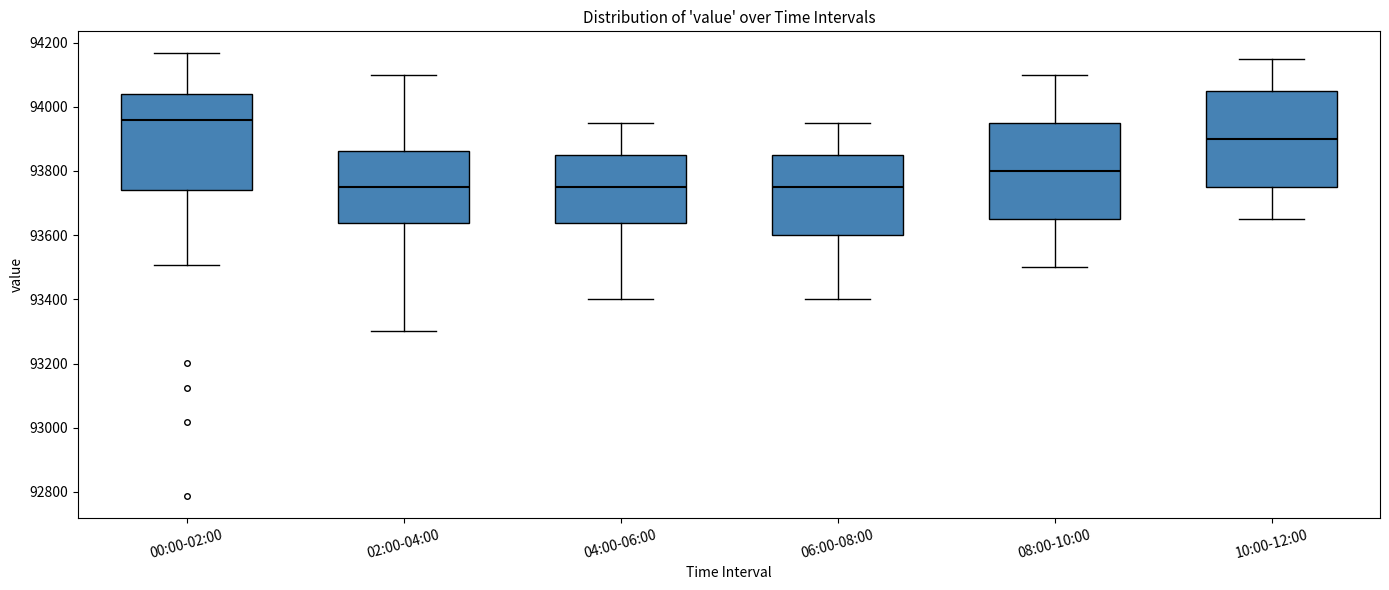

Reading left to right, transcribe this box plot: for each box, give where its median line is, the range the box spans, and where its two whiskers end, as read against the y-axis. The values are not printed on the chart, so give them approximately, as read against the axis.

00:00-02:00: median 93960, box 93740 to 94040, whiskers 93500 to 94160
02:00-04:00: median 93760, box 93640 to 93860, whiskers 93300 to 94100
04:00-06:00: median 93760, box 93640 to 93860, whiskers 93400 to 93960
06:00-08:00: median 93760, box 93600 to 93860, whiskers 93400 to 93960
08:00-10:00: median 93800, box 93660 to 93960, whiskers 93500 to 94100
10:00-12:00: median 93900, box 93760 to 94060, whiskers 93660 to 94160